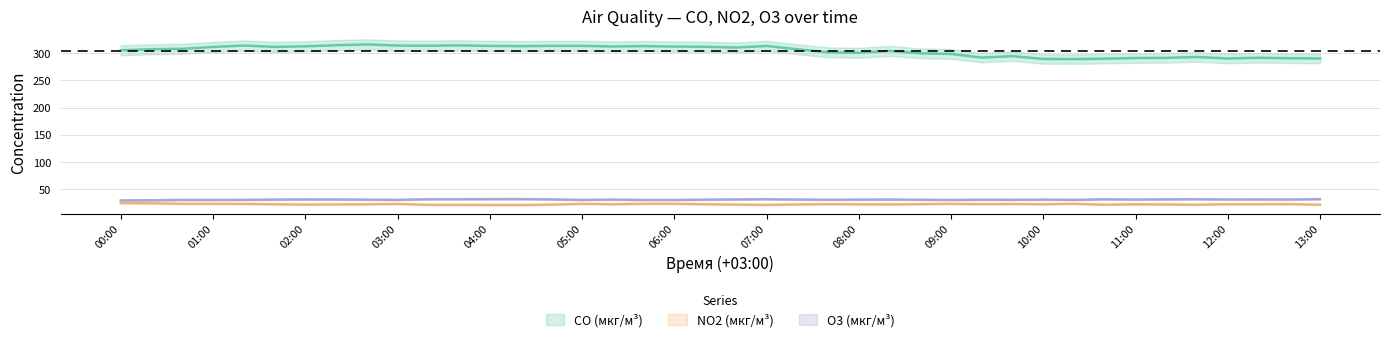

True or false: O3 (мкг/м³) and CO (мкг/м³) cross at least once.

False